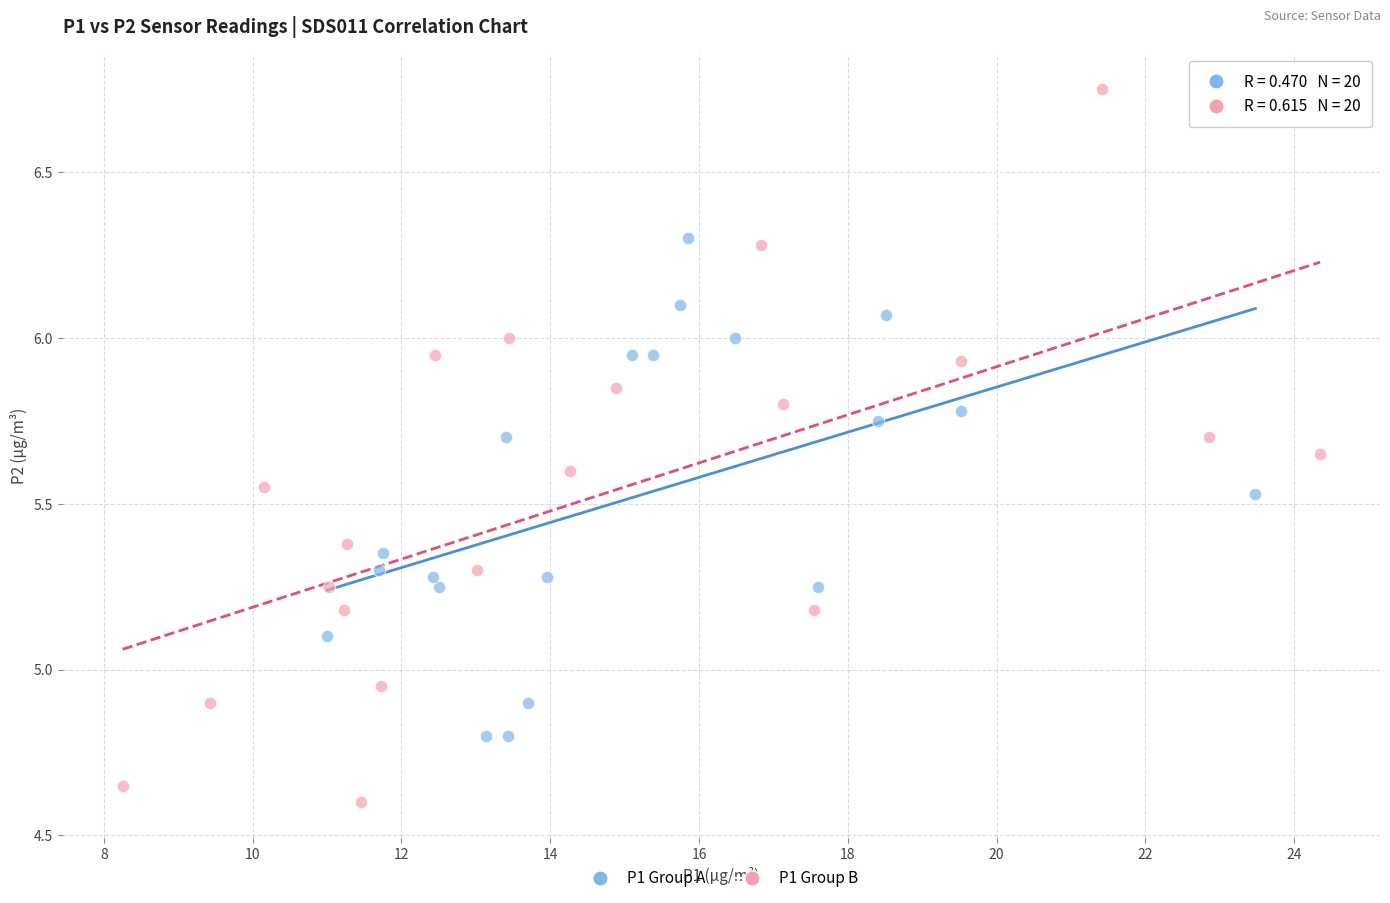

Which series has the largest Y range (max minus min)?

P1 Group B